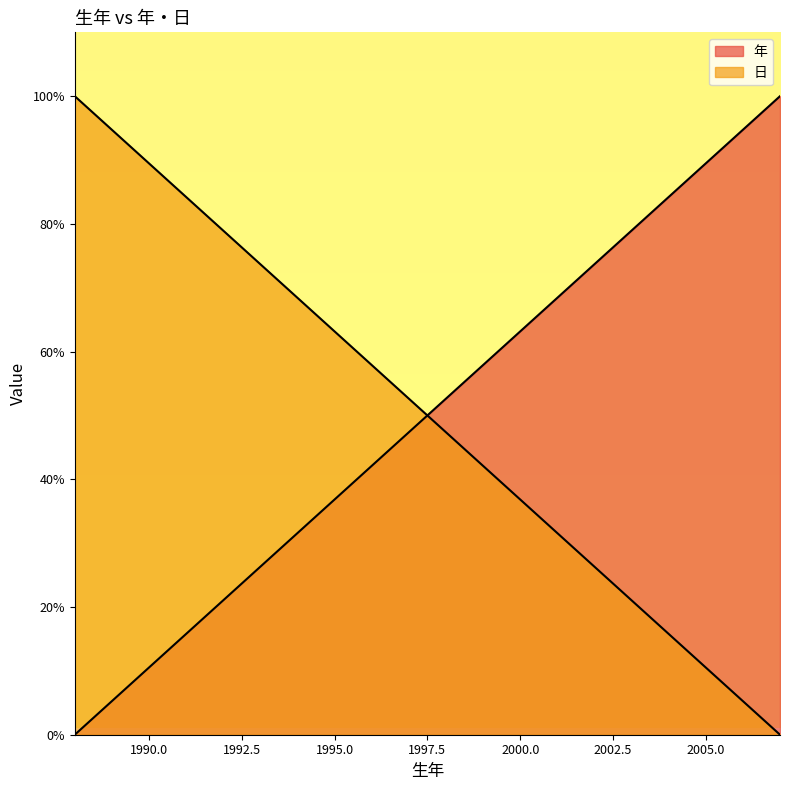

The 年 series shows 70.5 at 1996. True or false?

False